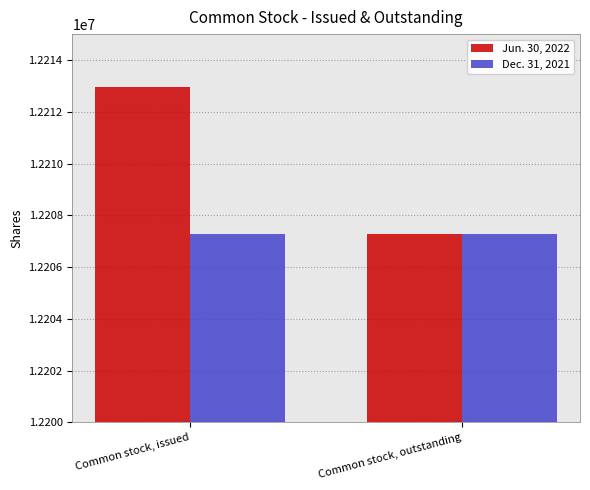

How many data points does each series have?

2